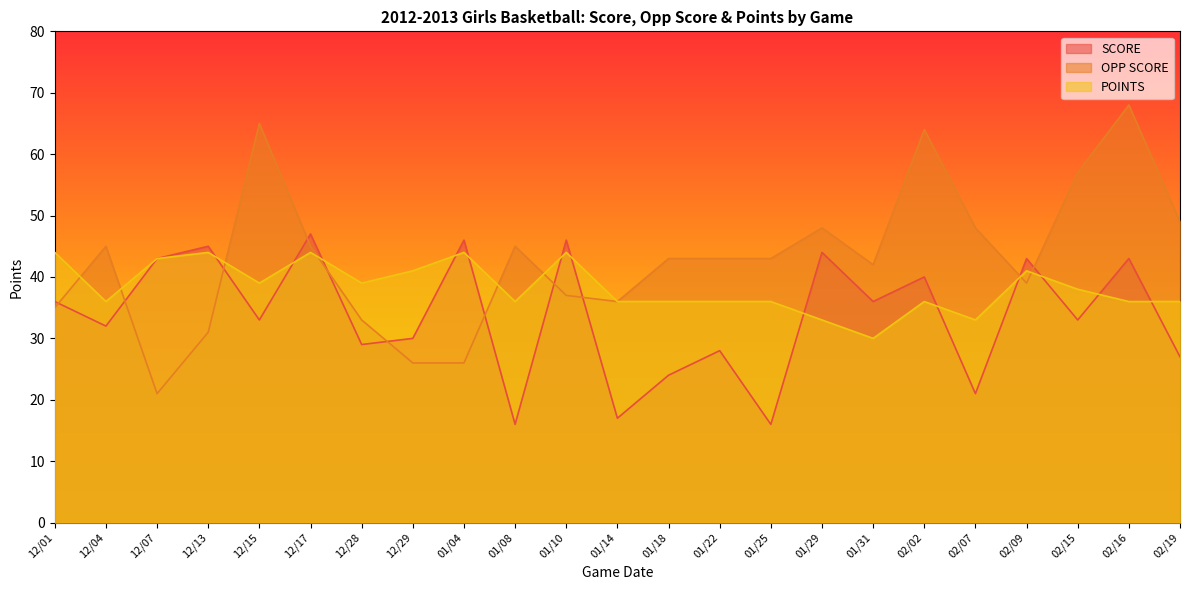

What is the sum of the SCORE values at 02/09 and 01/25?

59